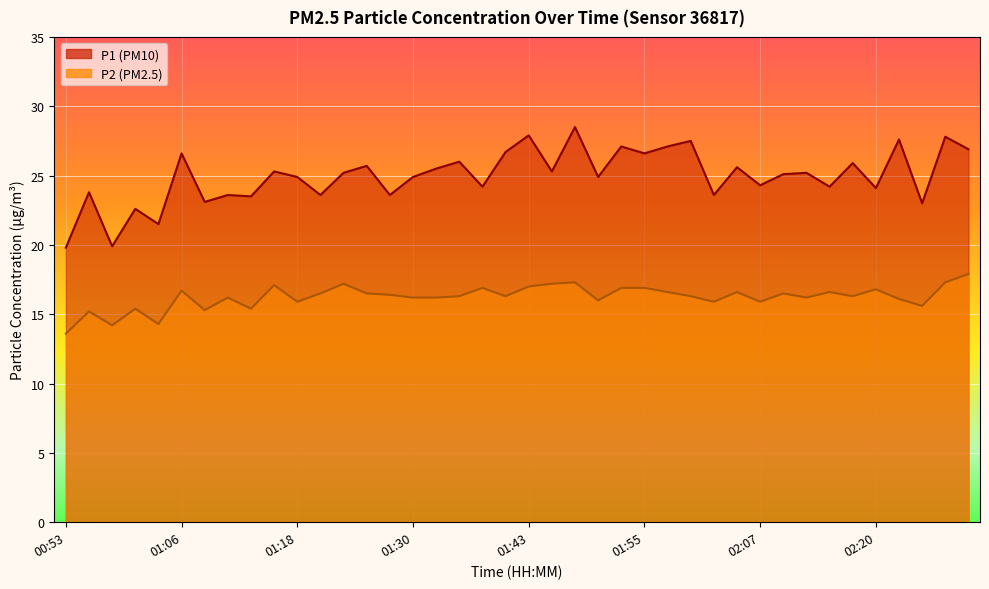

What is the sum of the P1 values at 01:01 and 02:07?

46.9